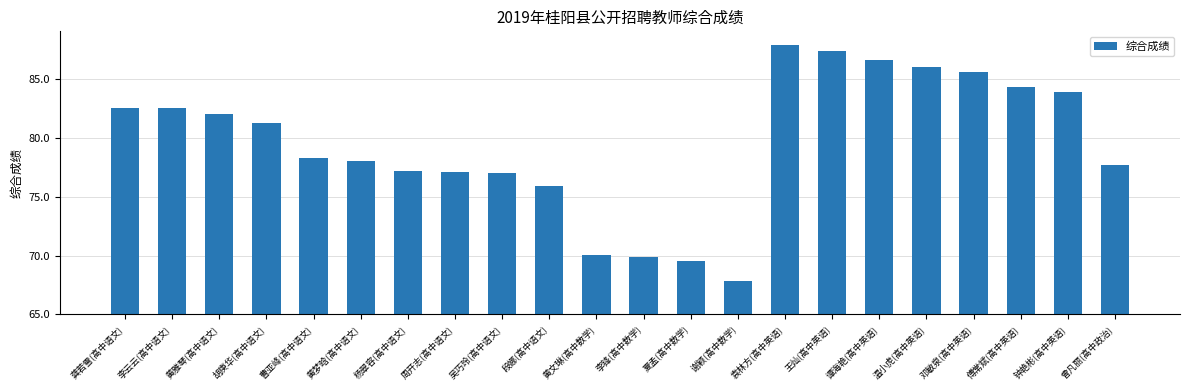

Is it true that the value at 谭海艳(高中英语) is 9.2?

False